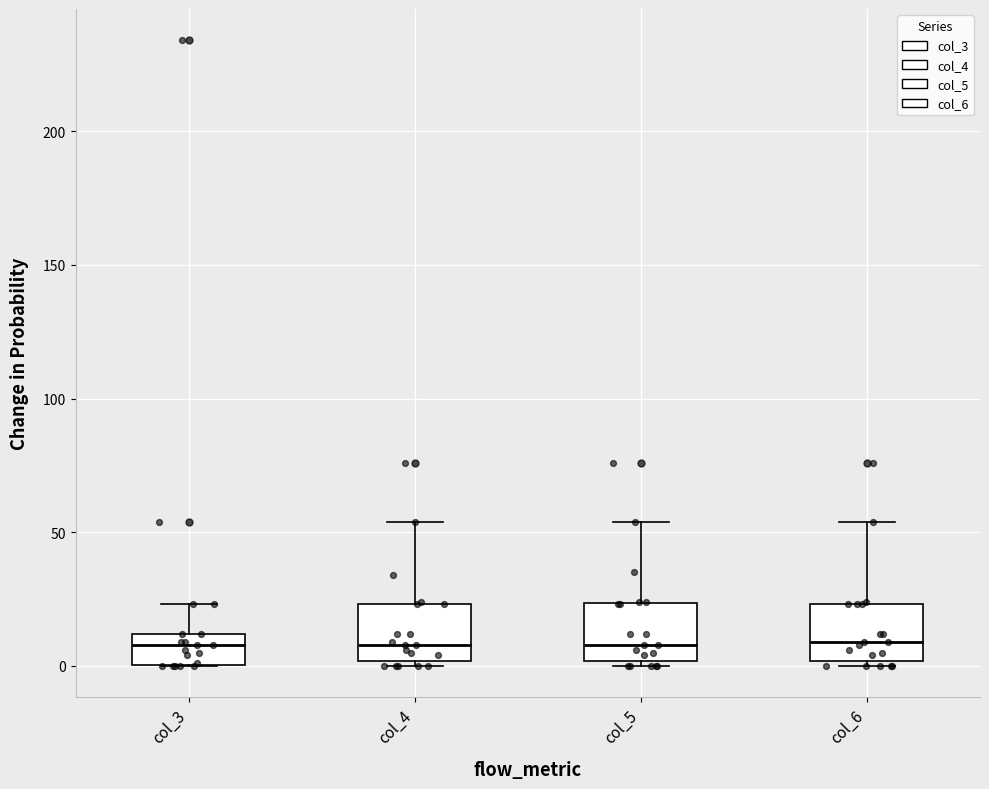

Where is the upper edge of the box for col_6 on the y-axis? The values are not printed on the chart, so give them approximately, as read against the axis.

25